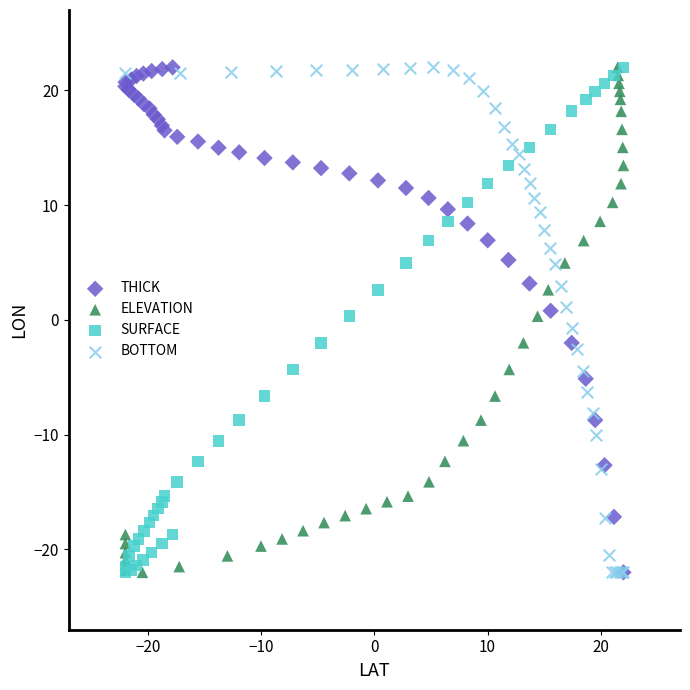

What are all the series names shown in the legend?

THICK, ELEVATION, SURFACE, BOTTOM